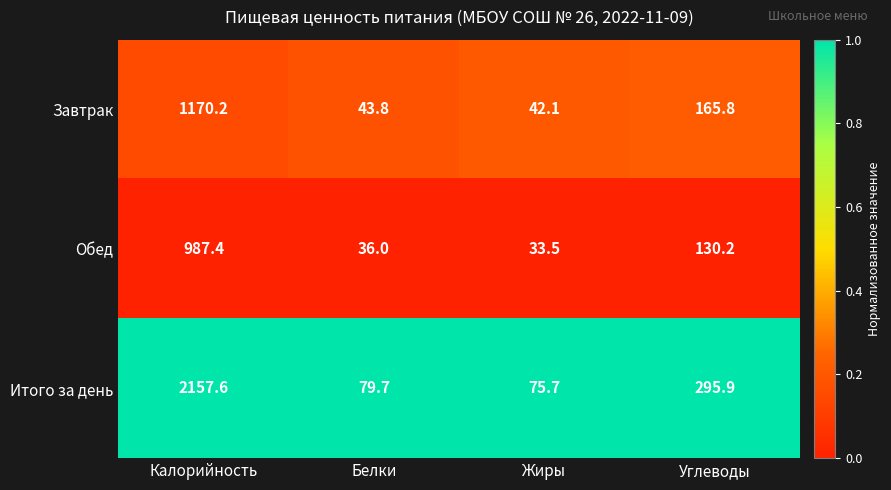

Which series has the largest total across all categories?

Итого за день